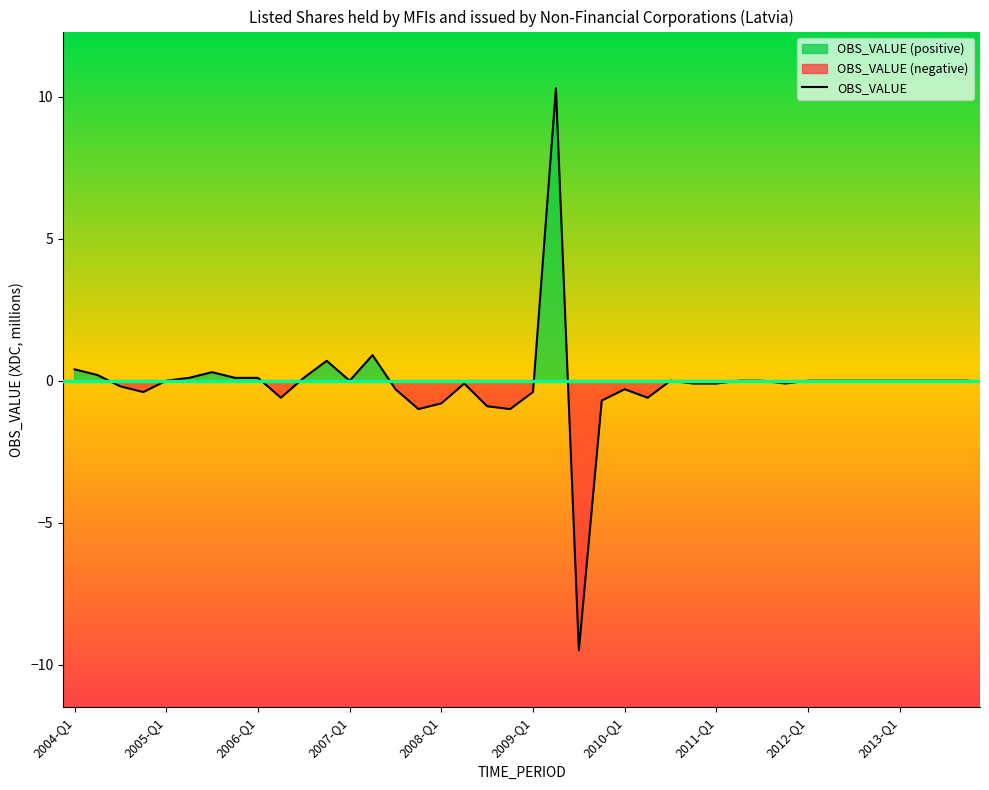

At which category does the chart reach its minimum across all series?

2009-Q3